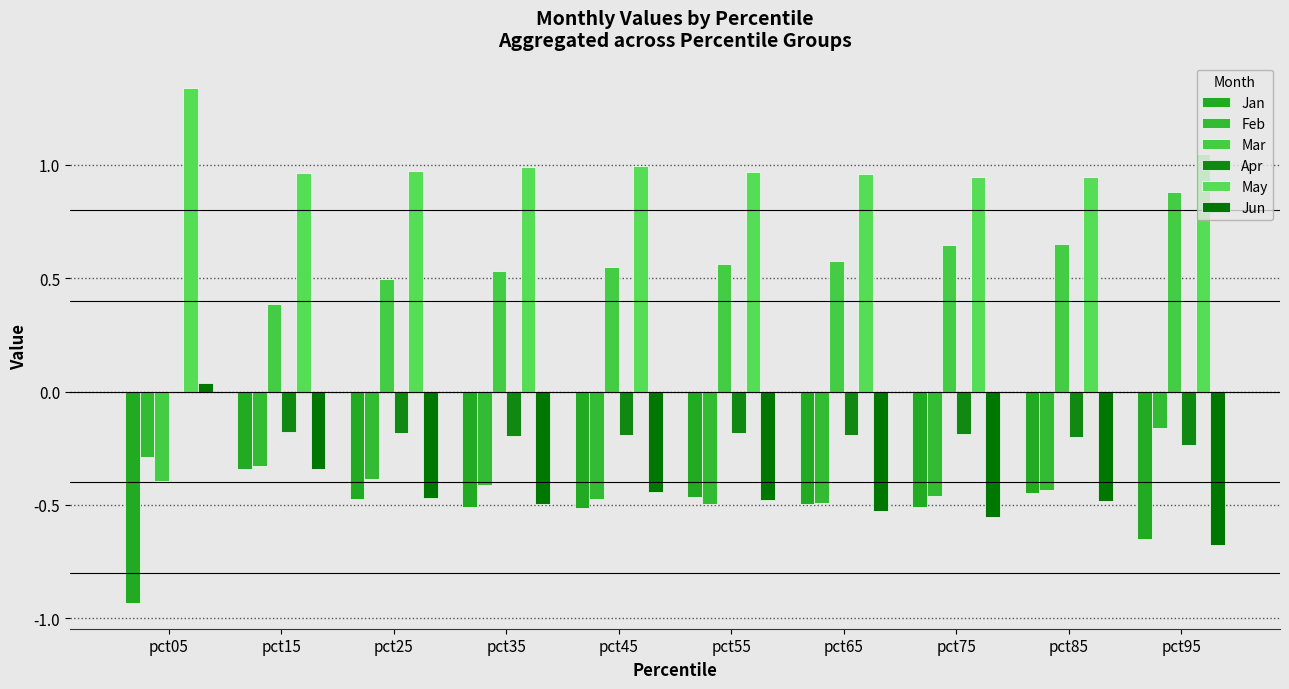

How many positive values does the Apr series have?

1